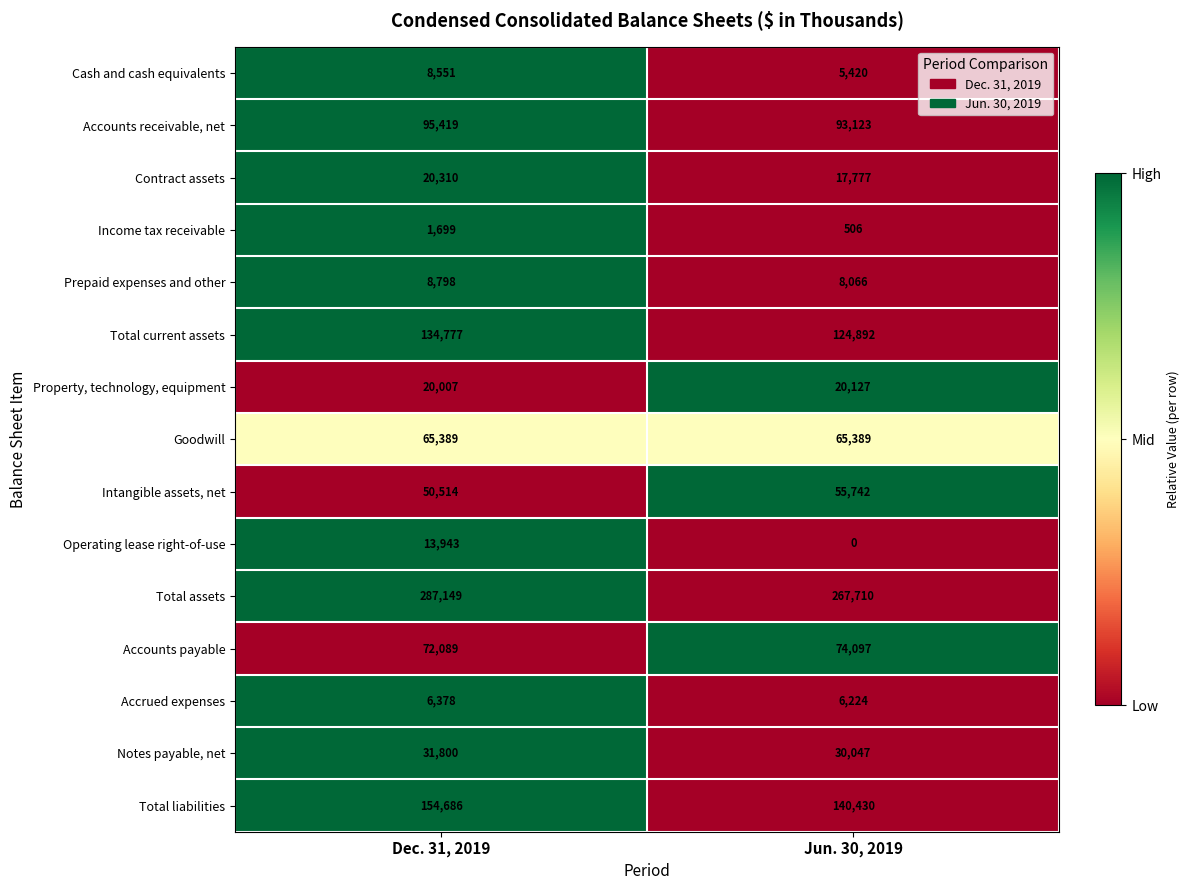

At Dec. 31, 2019, list the series in order from largest to smallest.

Total assets, Total liabilities, Total current assets, Accounts receivable, net, Accounts payable, Goodwill, Intangible assets, net, Notes payable, net, Contract assets, Property, technology, equipment, Operating lease right-of-use, Prepaid expenses and other, Cash and cash equivalents, Accrued expenses, Income tax receivable